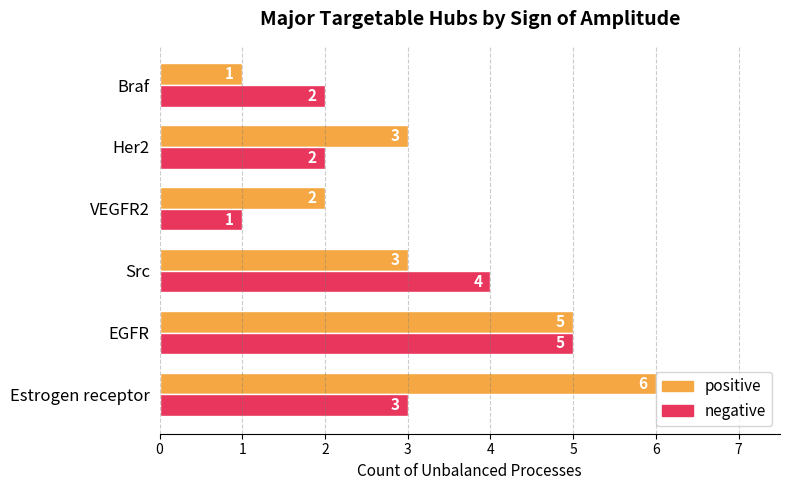

How many positive values are between 2 and 5?

4